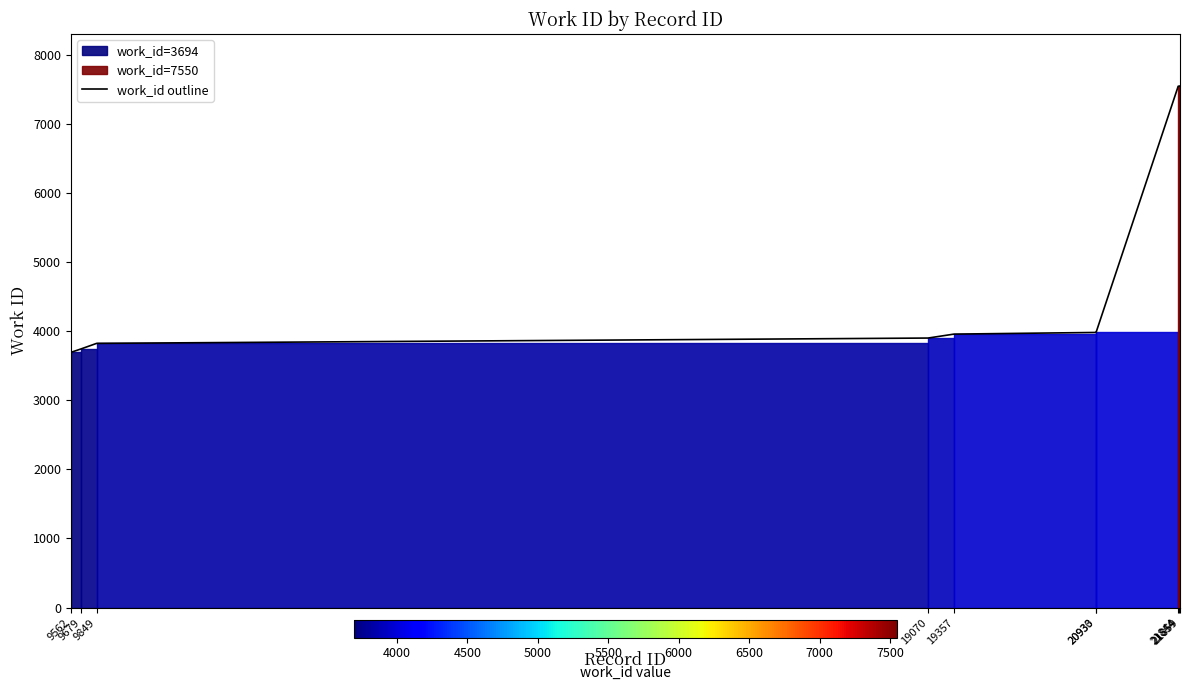

The chart shows a value of 1963 at 19357. True or false?

False